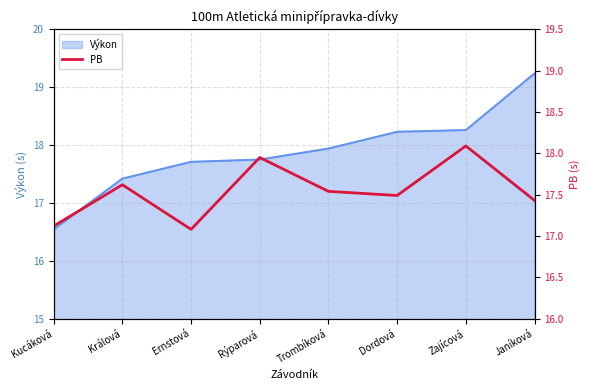

True or false: Výkon has a value of 28.0 at Trombíková.

False